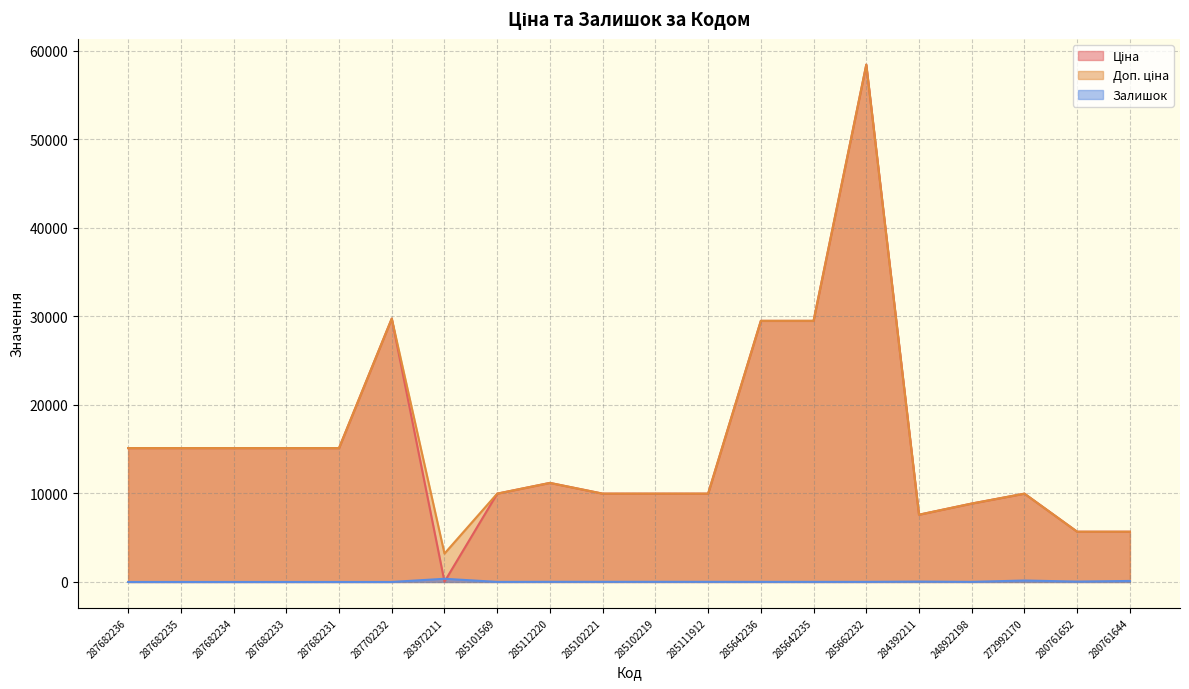

Rank the categories by Доп. ціна value from highest to lowest.

285662232, 287702232, 285642236, 285642235, 287682236, 287682235, 287682234, 287682233, 287682231, 285112220, 285101569, 285102221, 285102219, 285111912, 272992170, 248922198, 284392211, 280761652, 280761644, 283972211